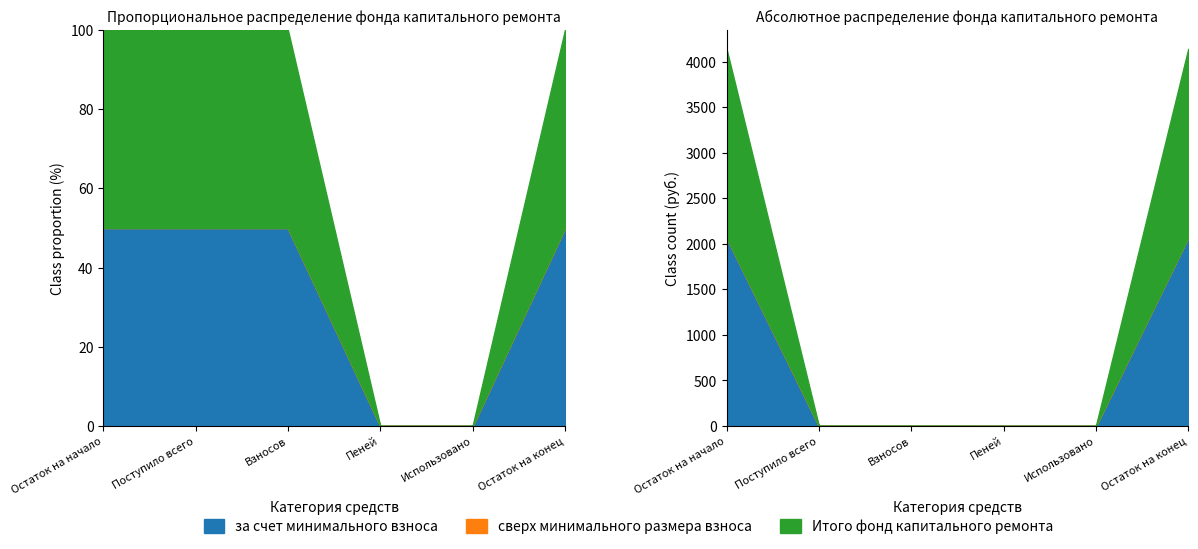

Which category has the highest value across all series?

Остаток на конец